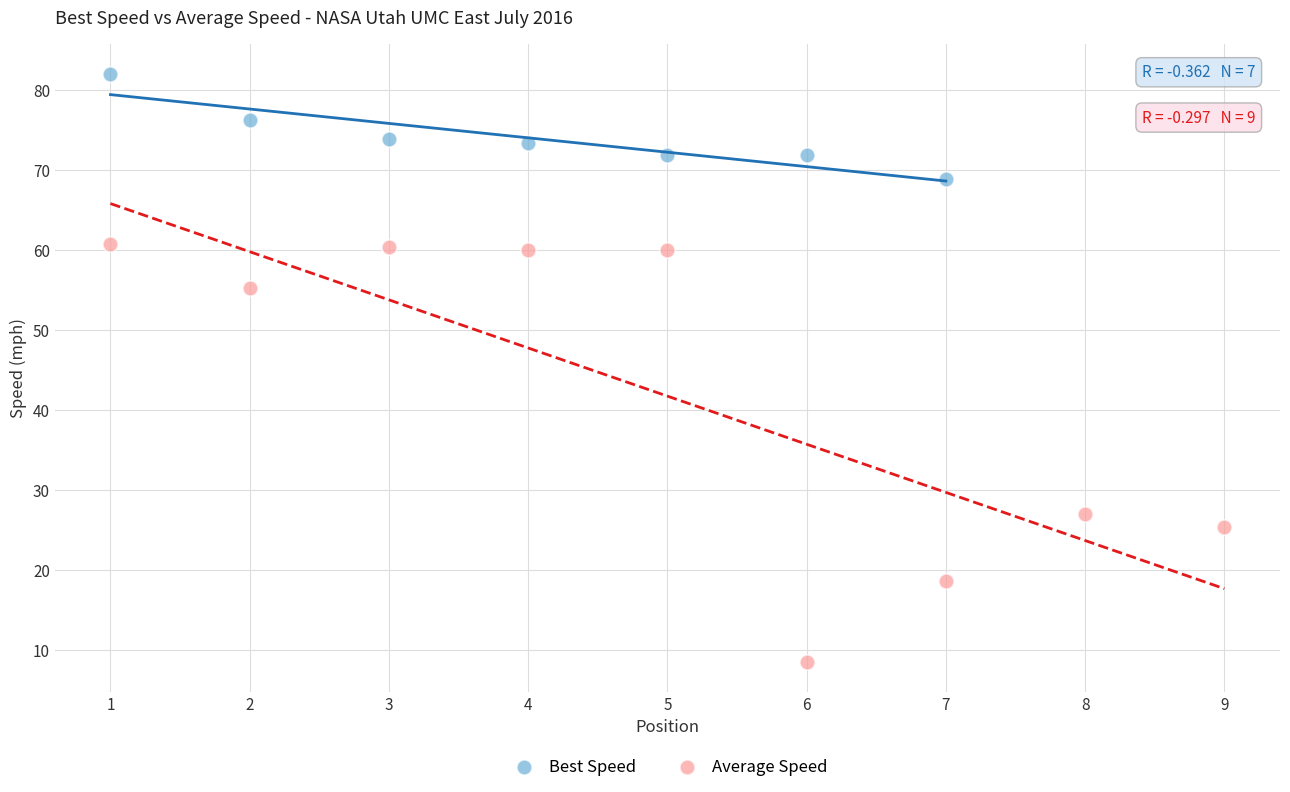

Which series has the largest Y range (max minus min)?

Average Speed